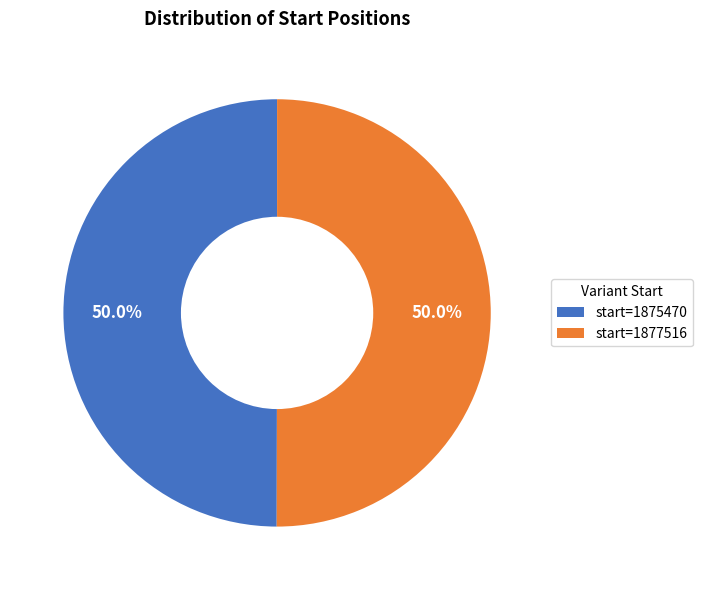

Combined, do start=1877516 and start=1875470 account for over 50%?

Yes